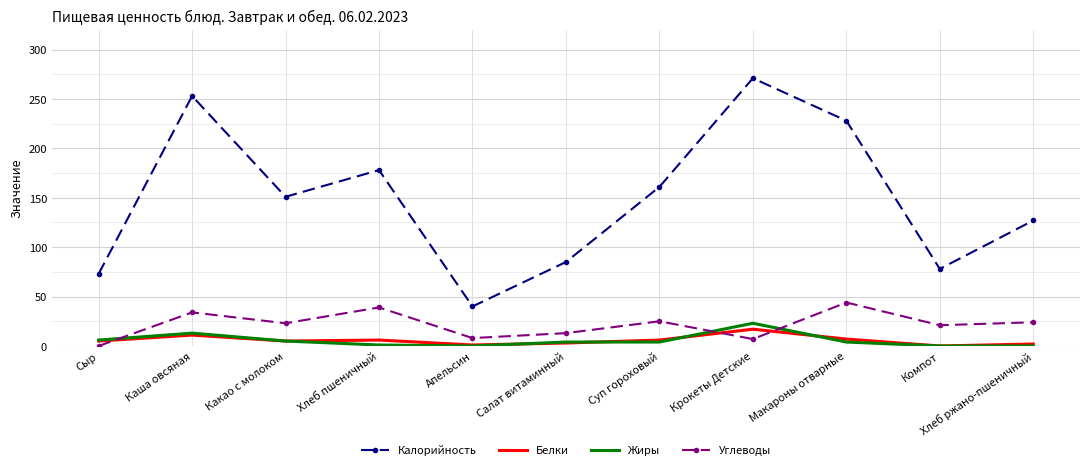

Which series has the widest spread of values?

Калорийность